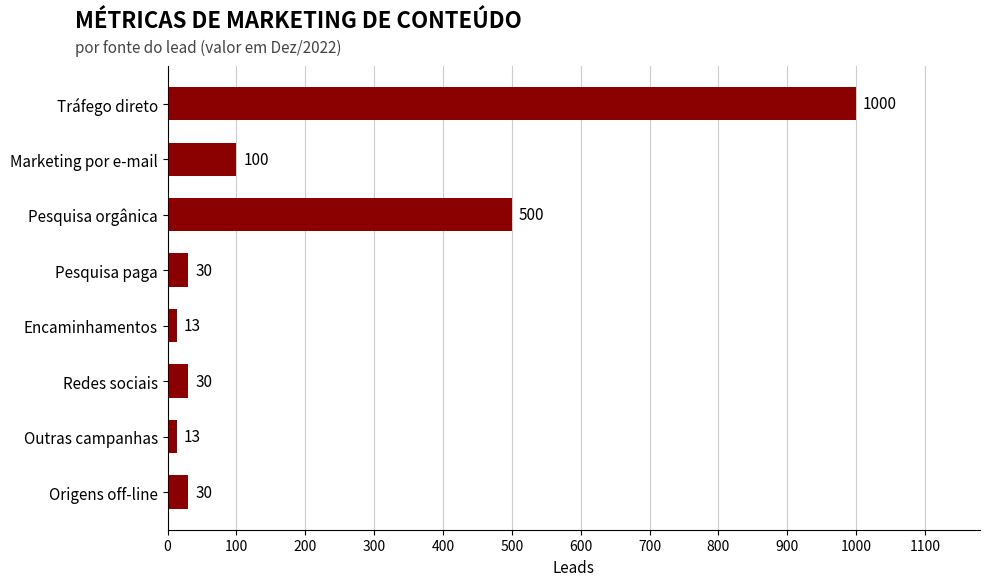

What is the minimum value shown in the chart?

13